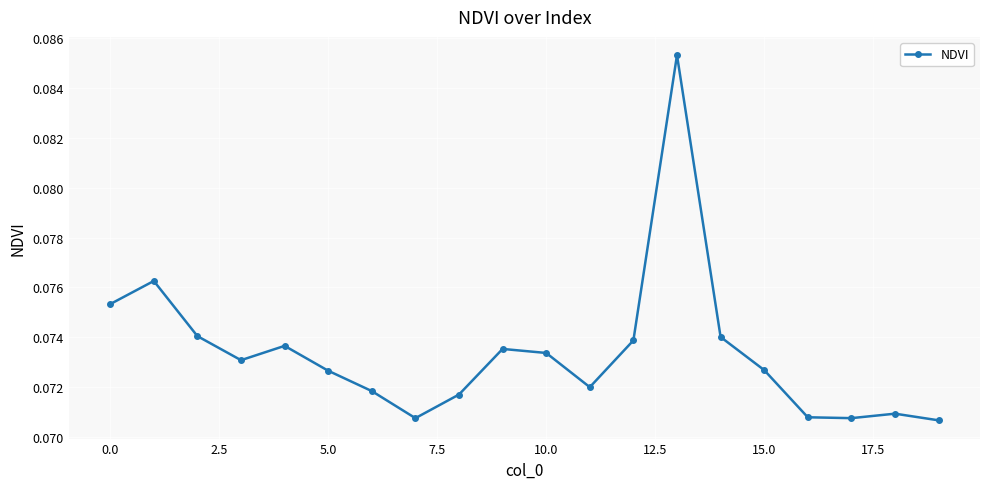

How many values are between 0 and 1?

20